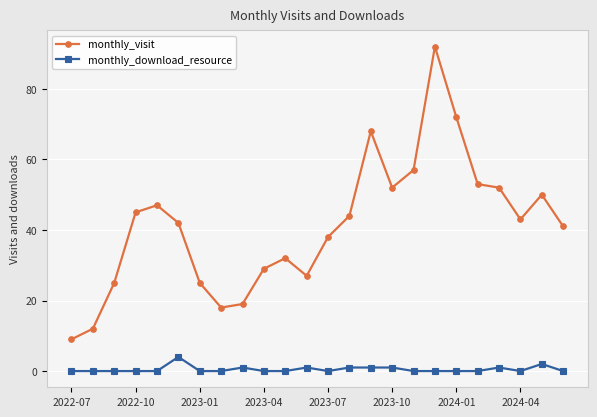

True or false: monthly_visit has more than 0 points higher than both neighbors.

True